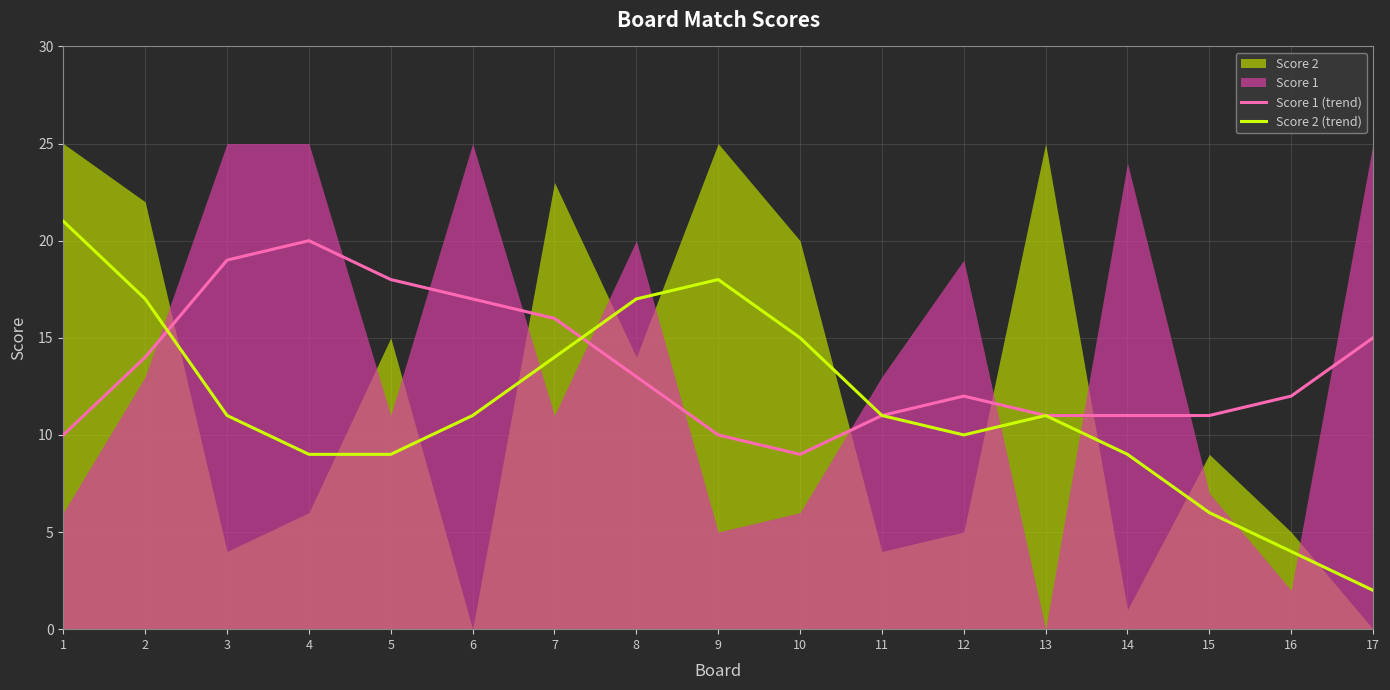

What is the minimum value for Score 1 (trend)?

9